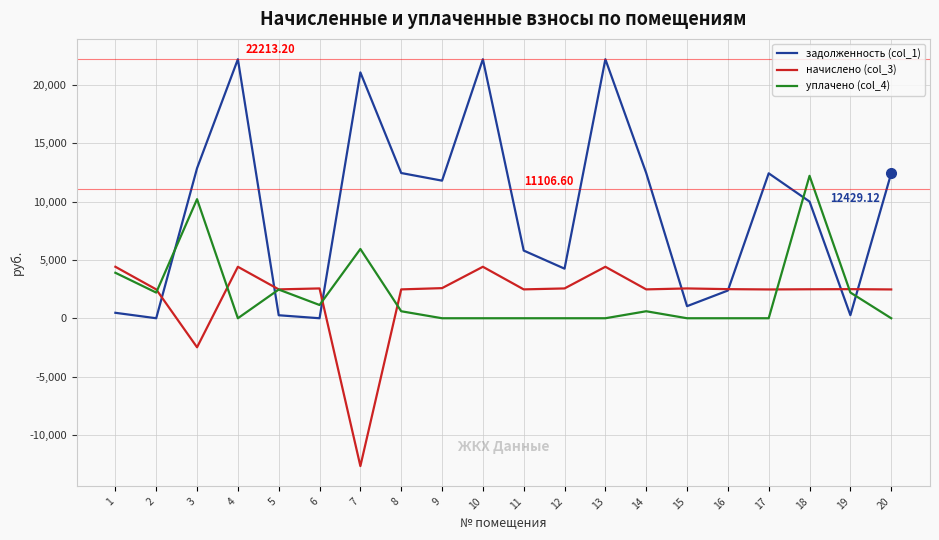

How many negative values does the начислено (col_3) series have?

2